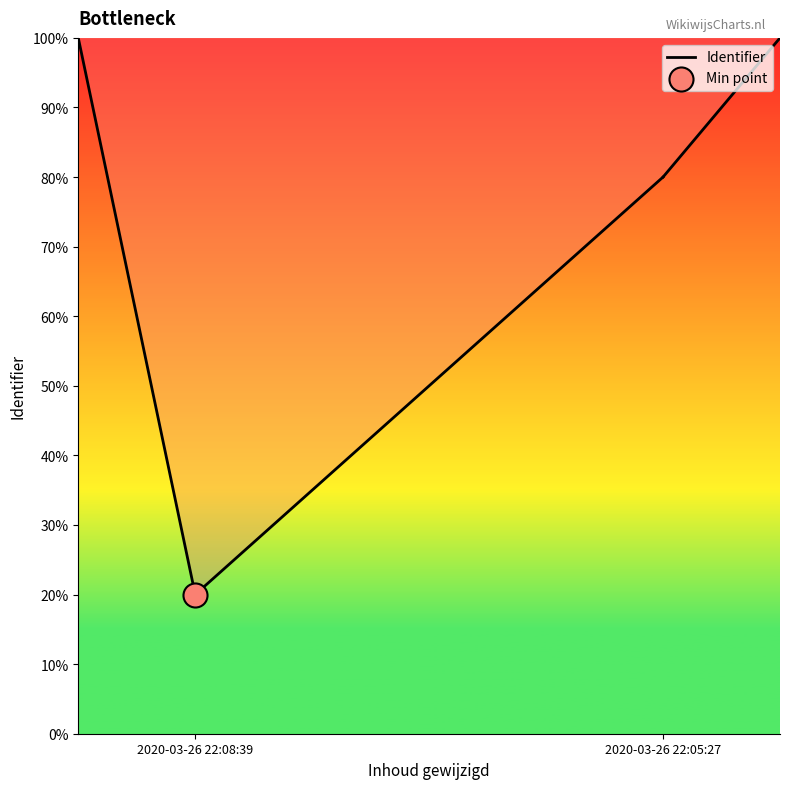

Which has a higher value, 2020-03-26 22:05:27 or 2020-03-26 22:08:39?

2020-03-26 22:05:27